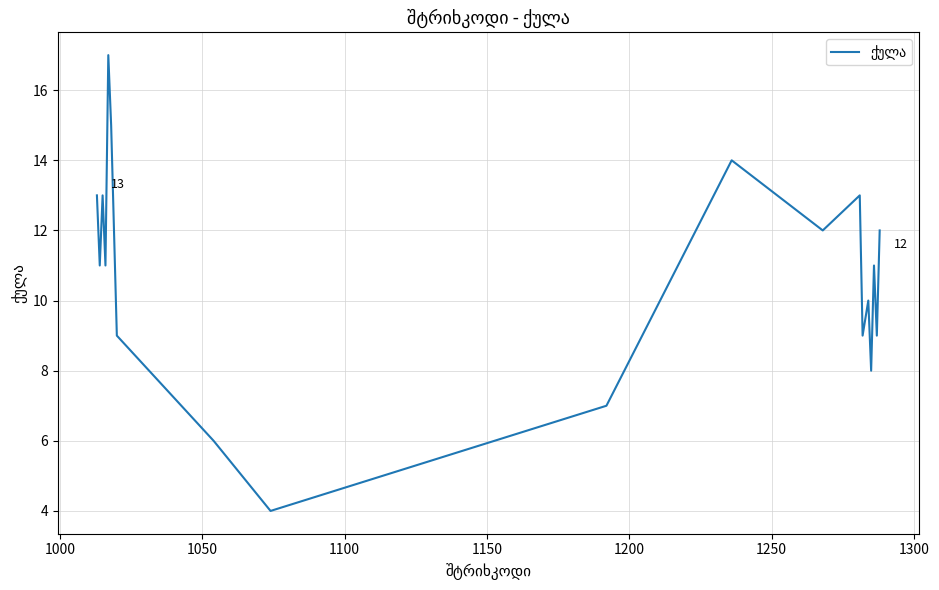

Reading left to right, extract all data points from this chart.

13	11	13	11	17	15	12	9	6	4	7	14	12	13	9	10	8	11	9	12